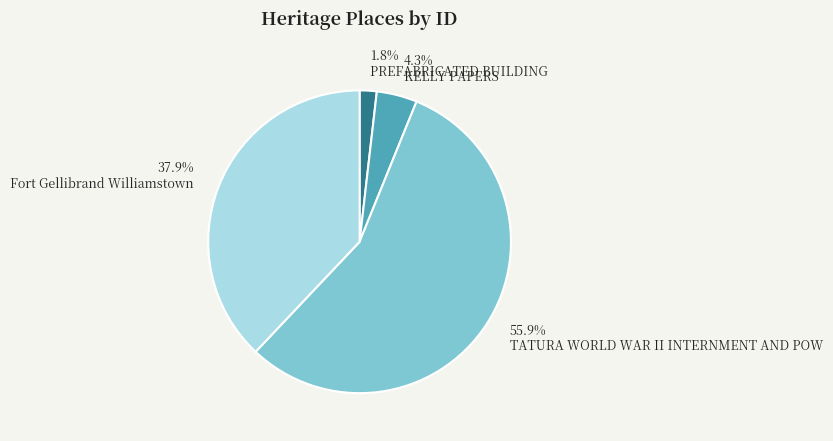

What percentage is the TATURA WORLD WAR II INTERNMENT AND POW slice, to the nearest percent?

56%